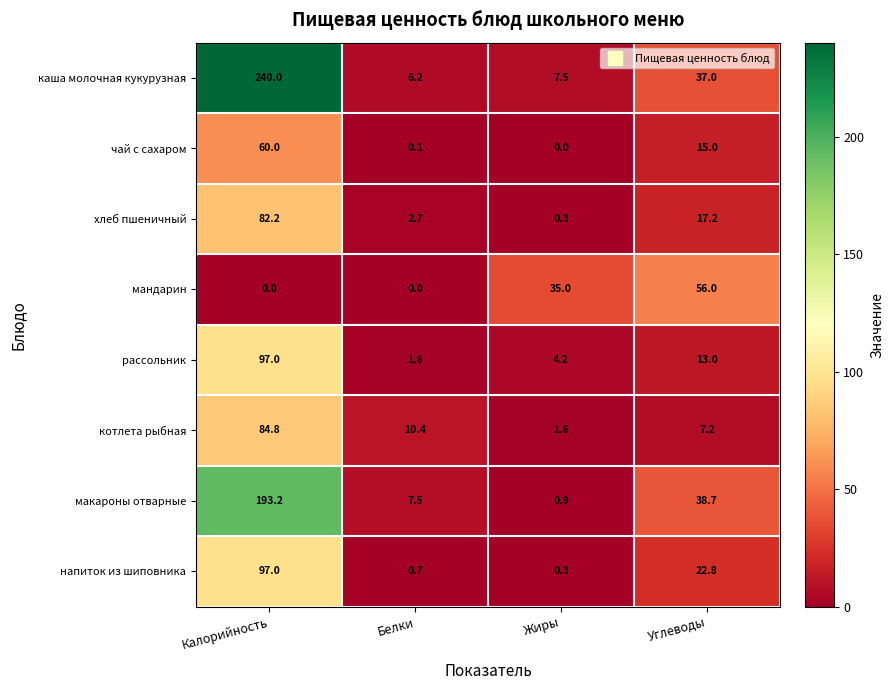

The value of каша молочная кукурузная at Жиры is 7.5. True or false?

True